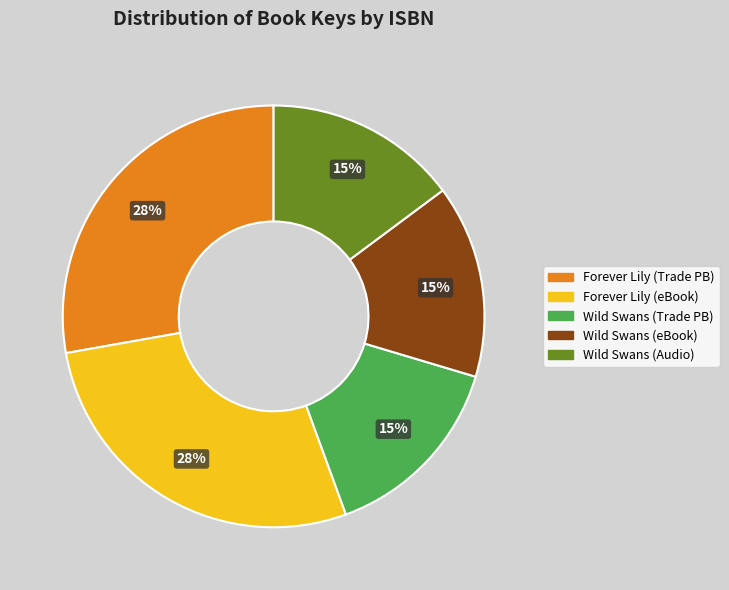

To the nearest percent, what portion does Forever Lily (eBook) represent?

28%